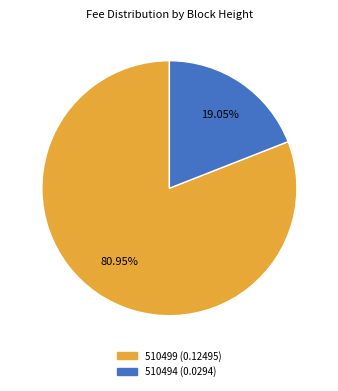

Which has a higher value, 510494 or 510499?

510499